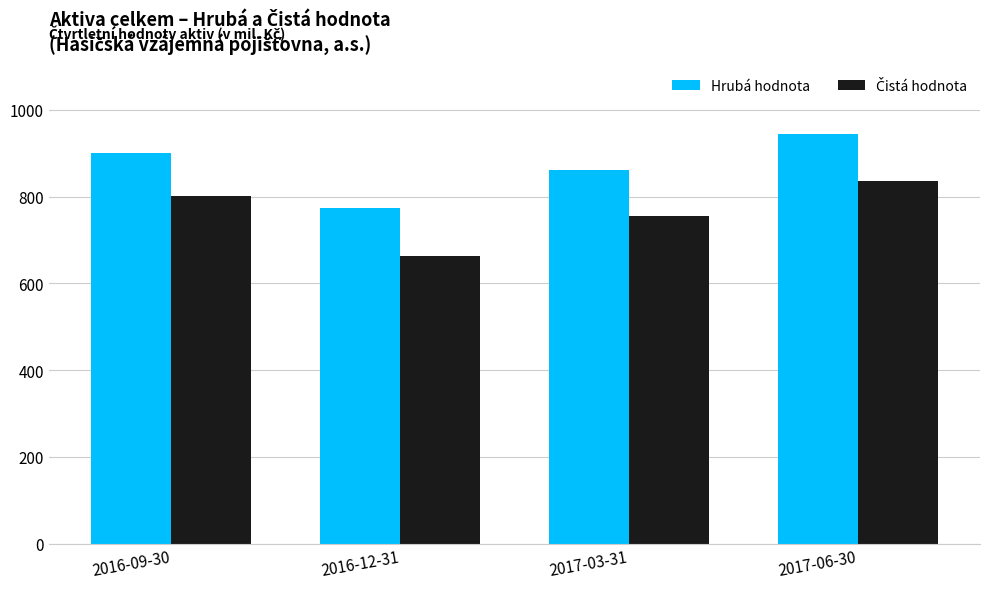

What is the maximum value for Hrubá hodnota?

944341